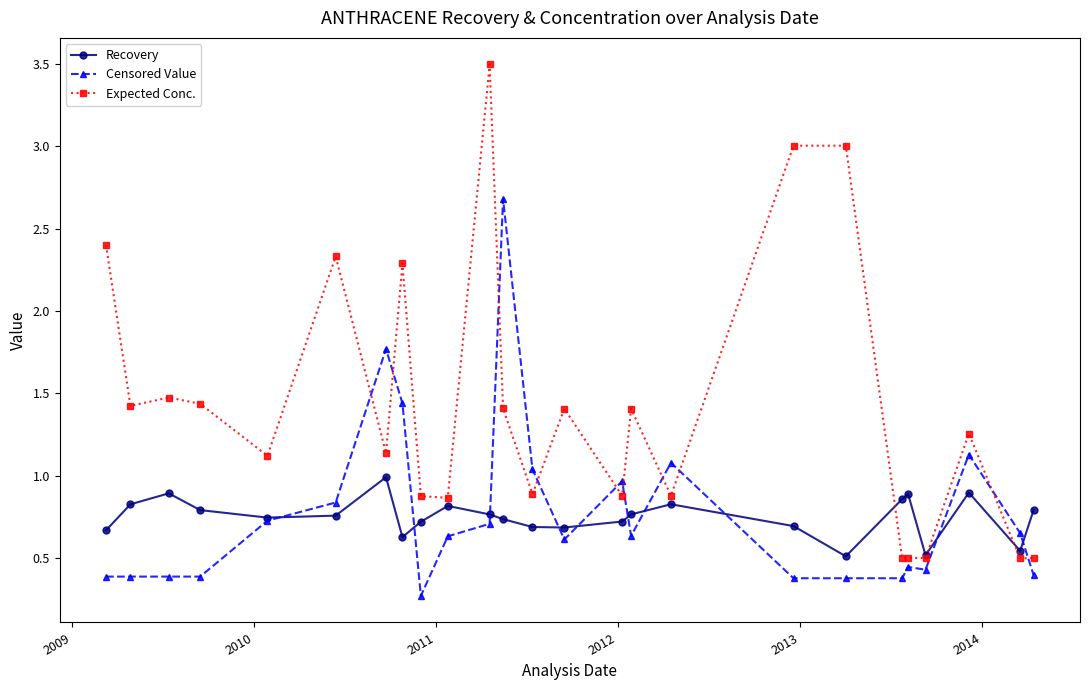

What is the highest value of the Censored Value series?

2.7